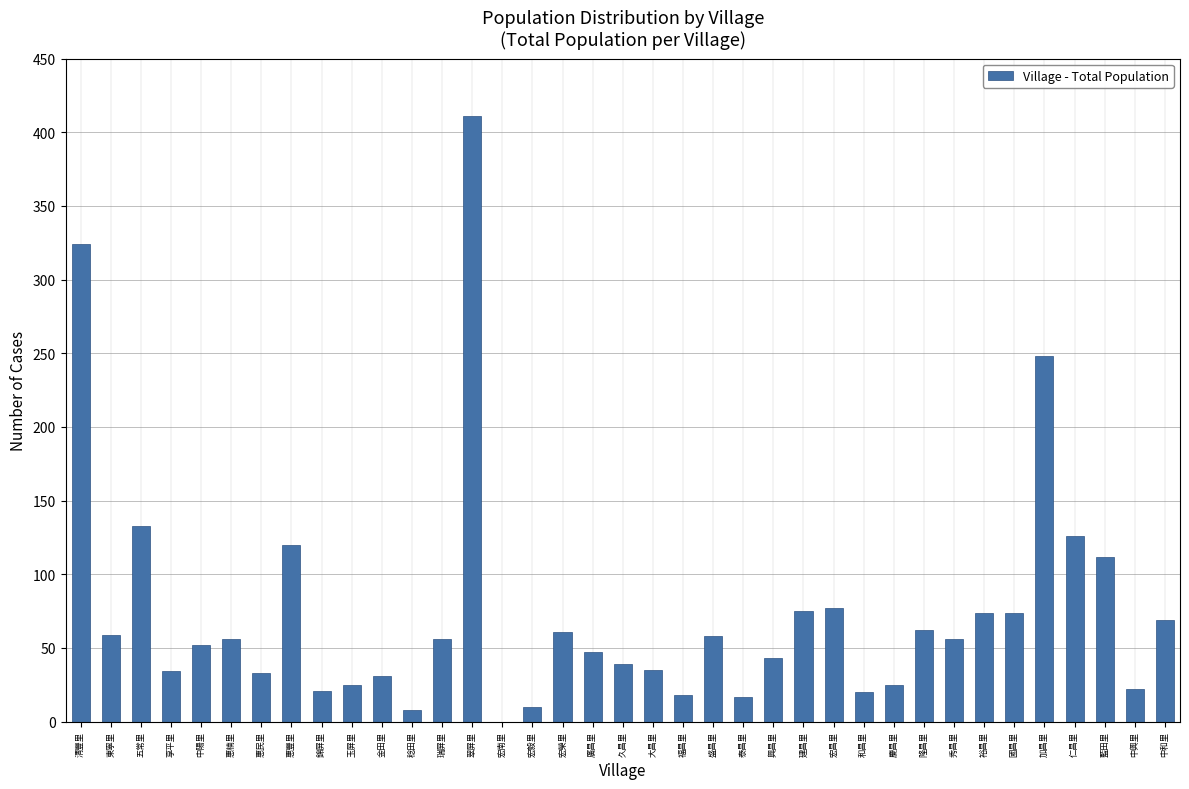

The value at 享平里 is 34. True or false?

True